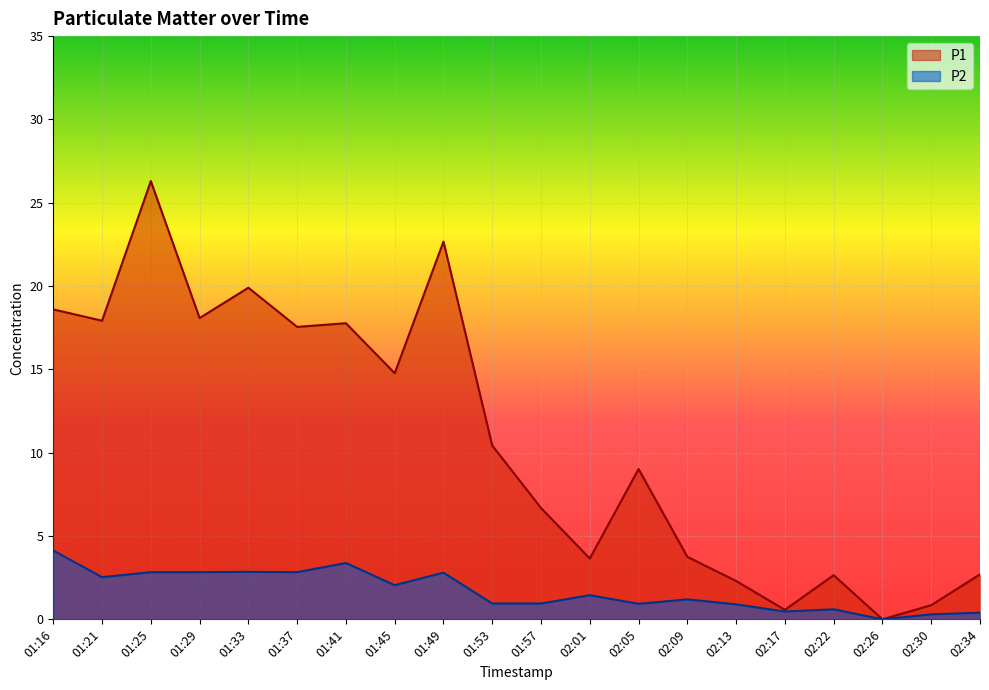

What is the label of the 8th point from the left?

01:45